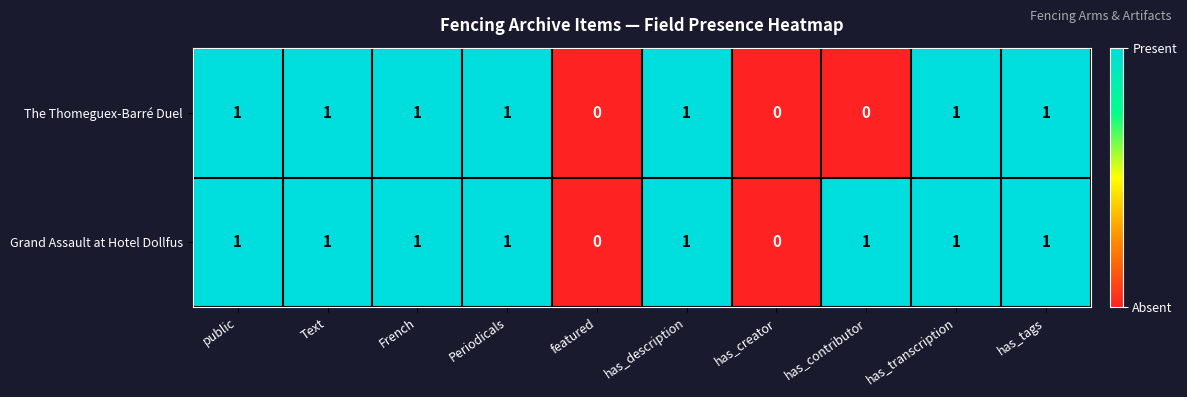

What is the sum of all Grand Assault at Hotel Dollfus values?

8